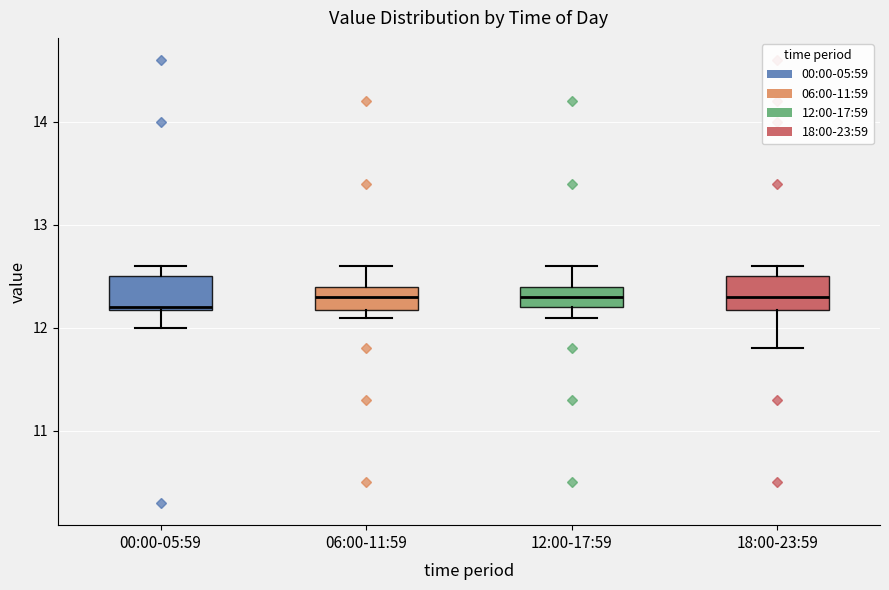

Where does the lower whisker of the box for 00:00-05:59 end on the y-axis? The values are not printed on the chart, so give them approximately, as read against the axis.

12.0